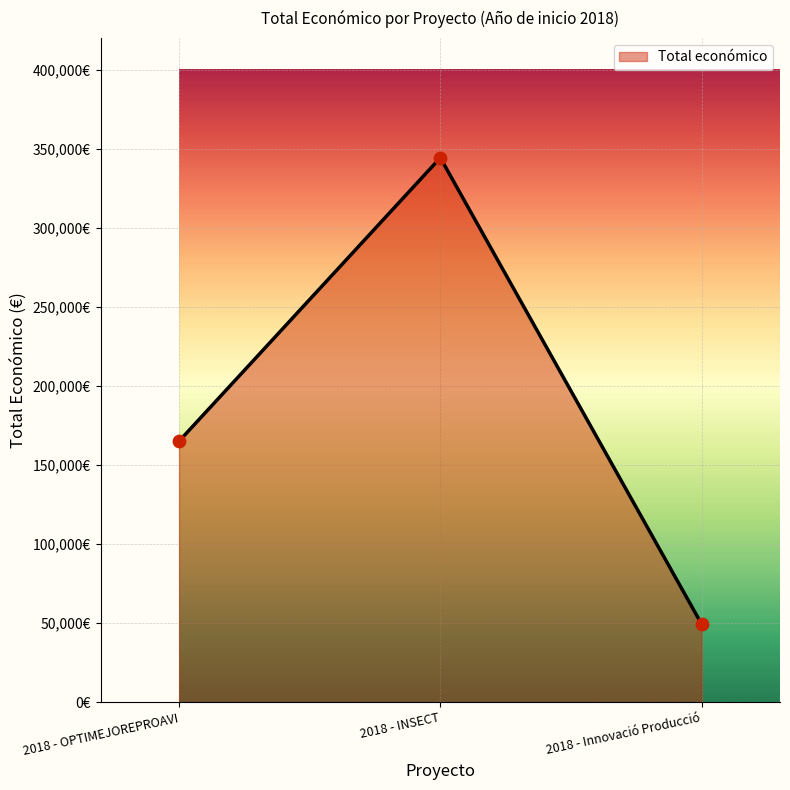

What is the change in value from 2018 - OPTIMEJOREPROAVI to 2018 - INSECT?

+179243